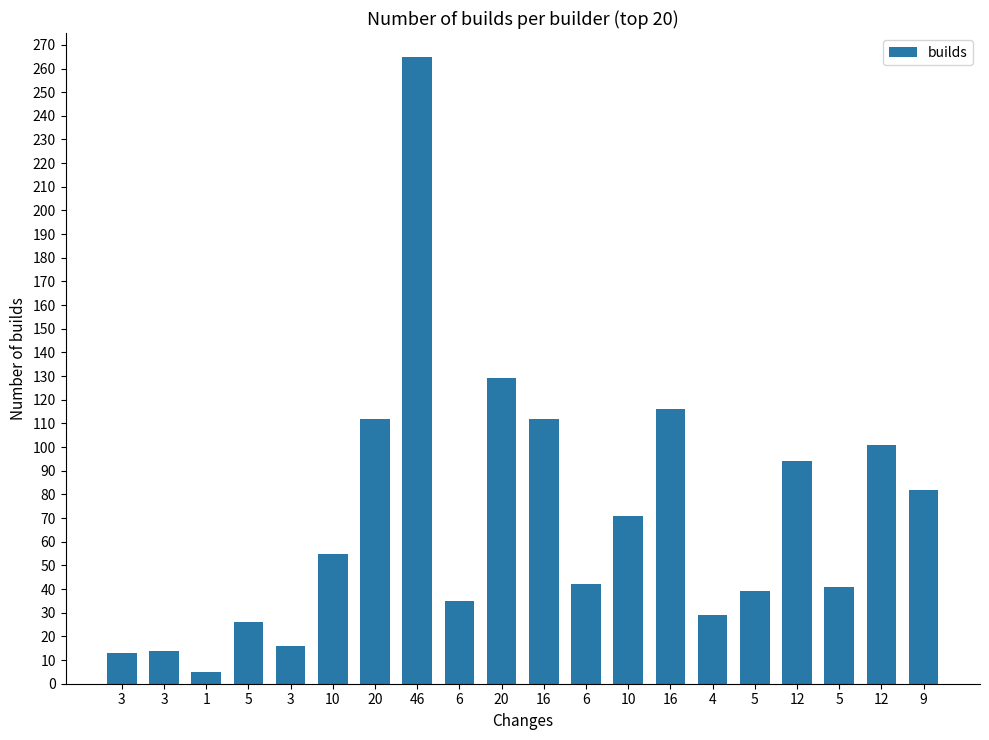

At which label is the value closest to 135?

20